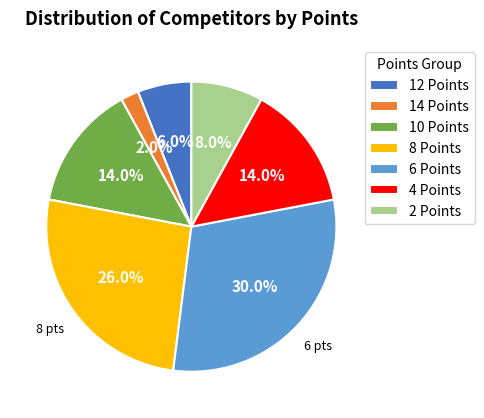

The 8 Points slice represents 20% of the pie. True or false?

False